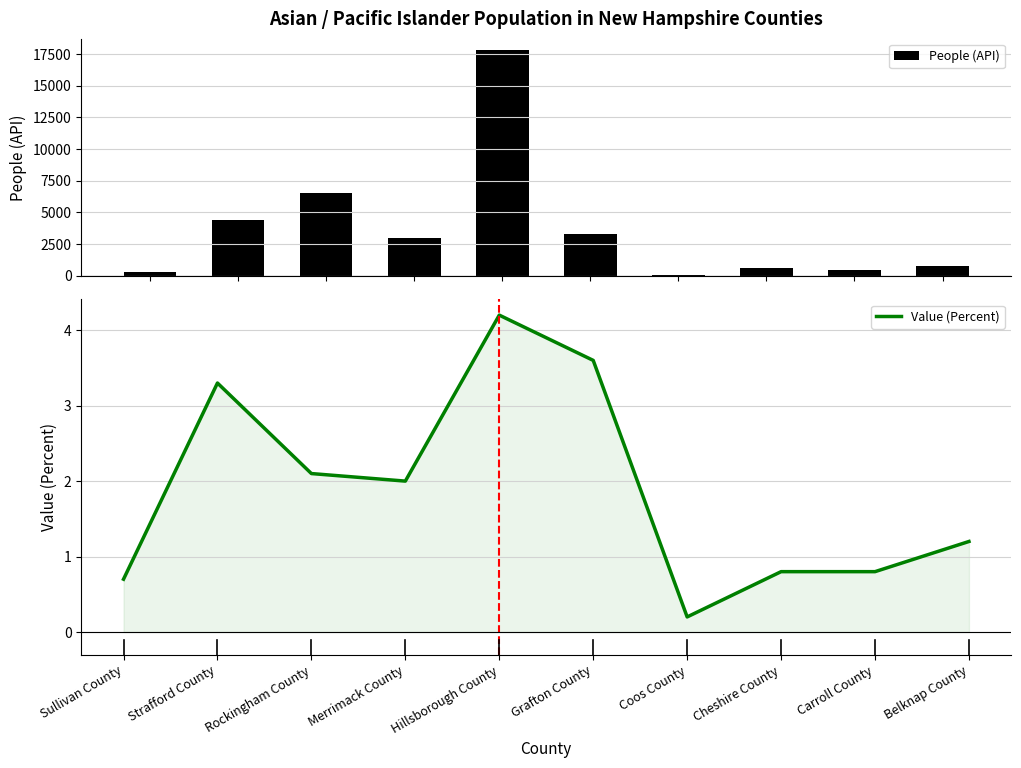

What is the total value across all series at Rockingham County?

6529.1